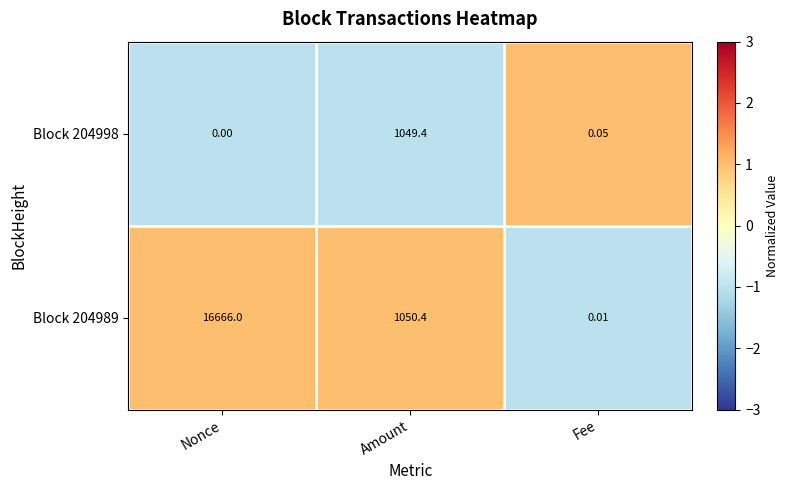

How many data points in Block 204989 are above 1050?

2